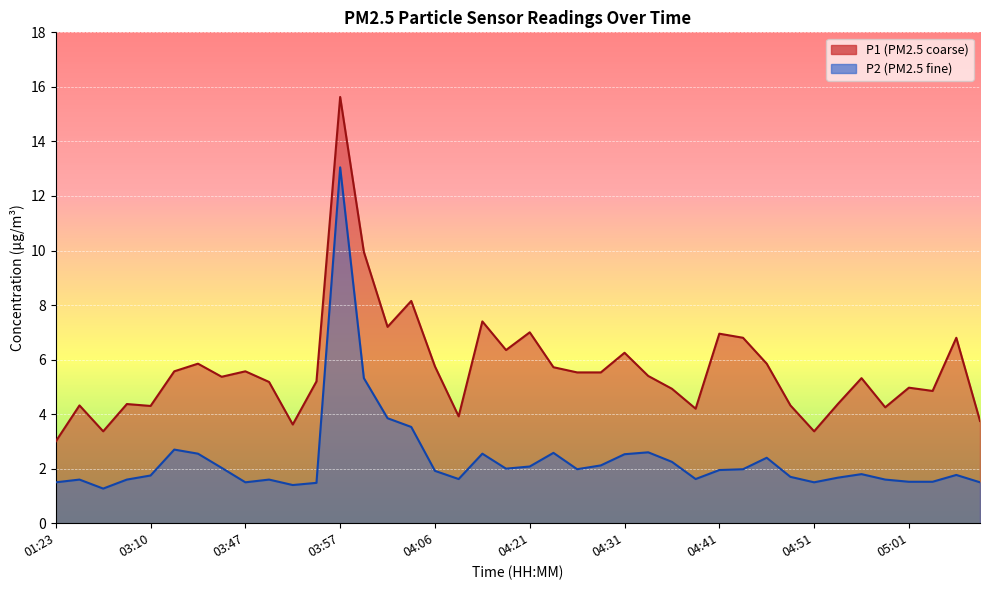

What is the minimum value for P1?

3.0